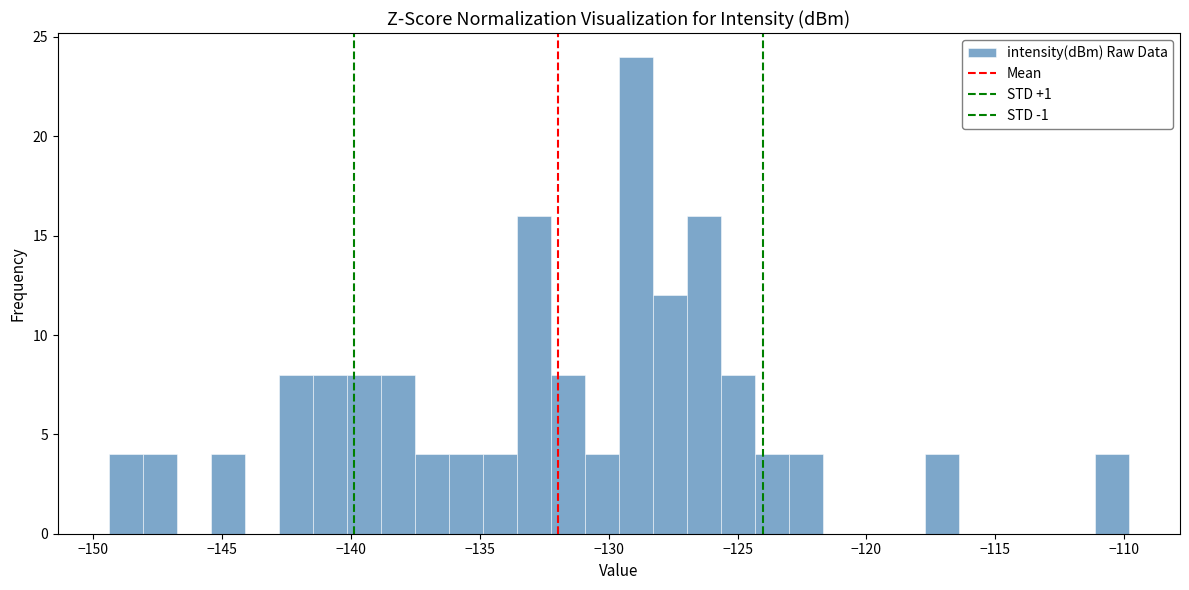

Around what value on the x-axis is the tallest bar? Give the approximate position of its centre, as read against the axis.

-129.0